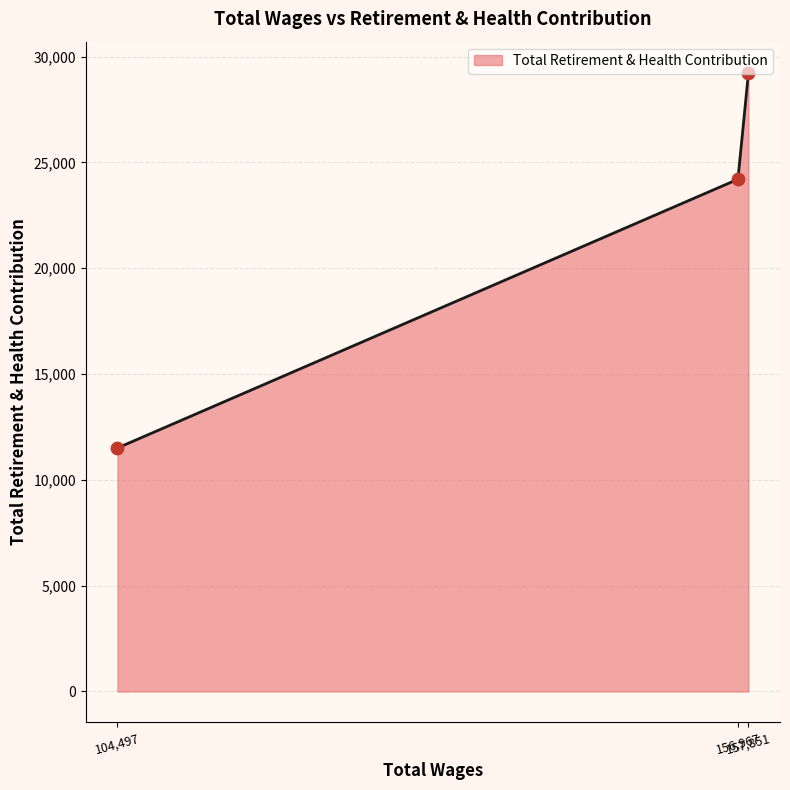

What is the change in value from 156967.0 to 104497.0?

-12698